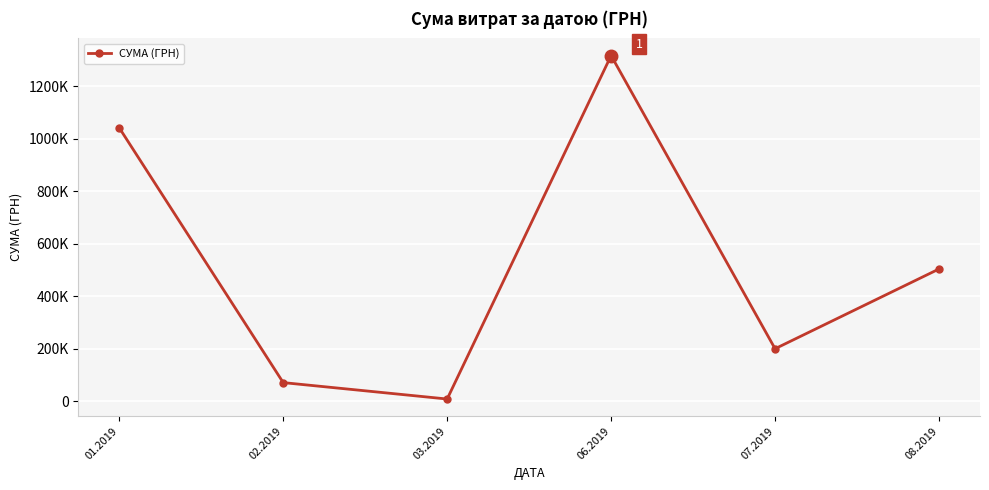

Does the chart have visible grid lines?

Yes